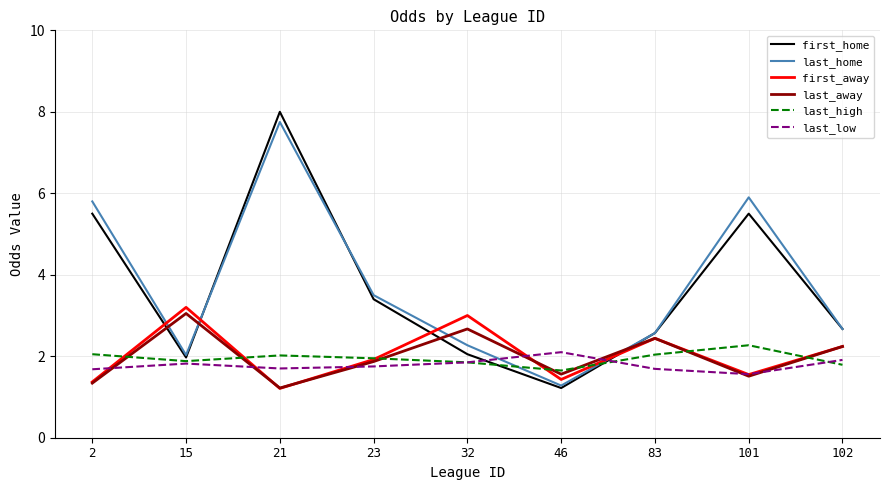

Between 21 and 23, which series saw the biggest shift?

first_home